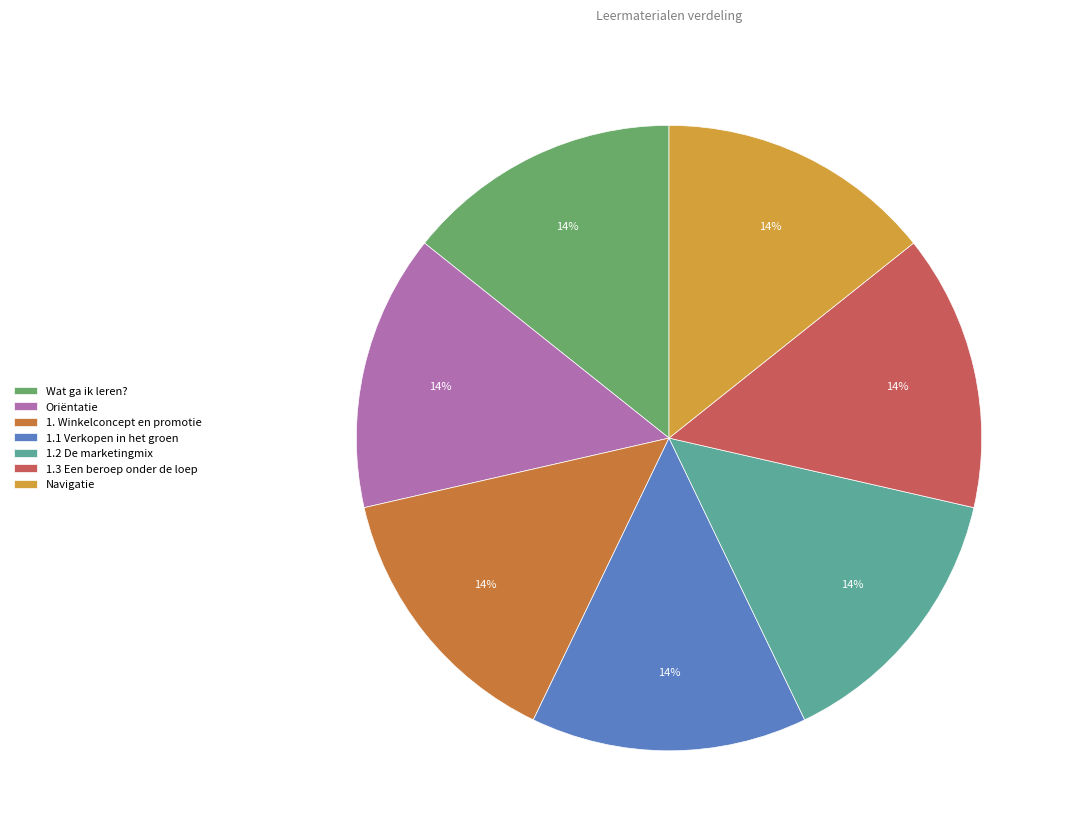

How many slices are in this pie chart?

7